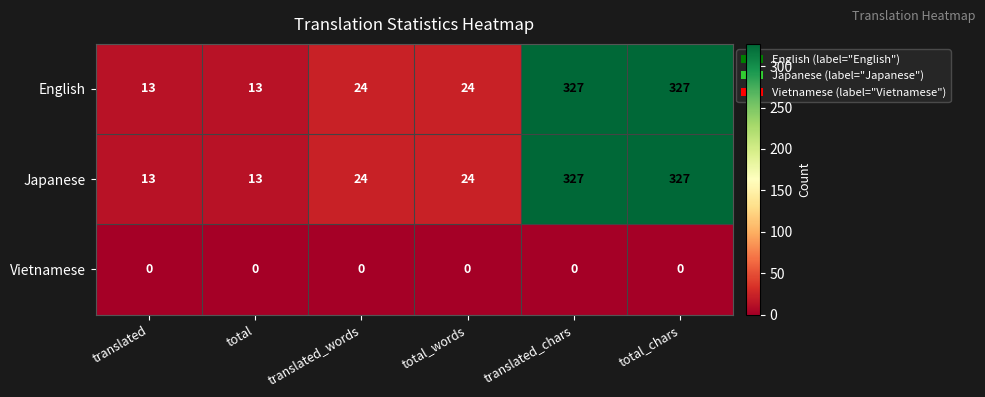

What is the spread (max minus min) of values at total?

13